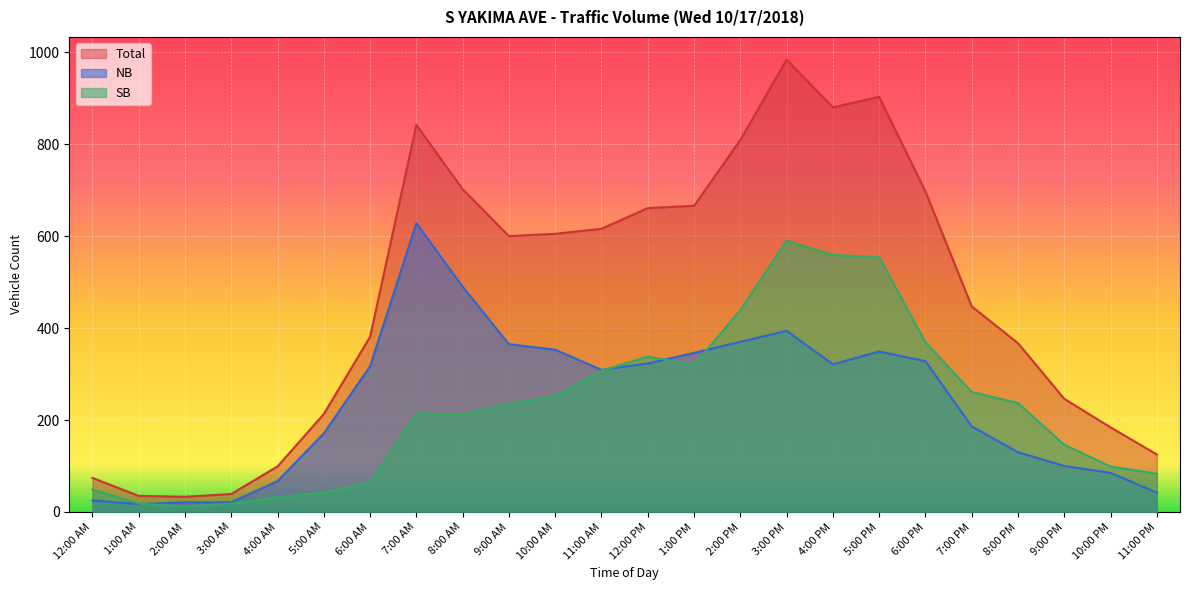

Which has a higher value, 1:00 AM or 3:00 PM?

3:00 PM